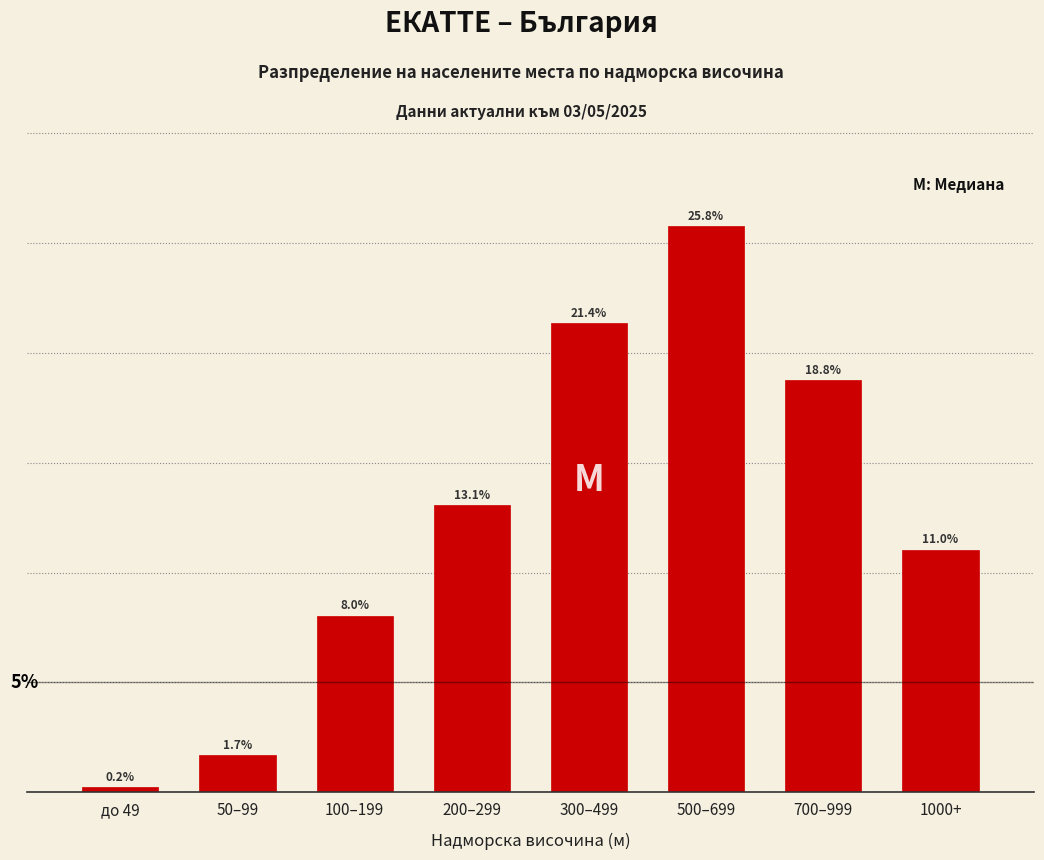

What is the label of the 2nd bar from the right?

700–999